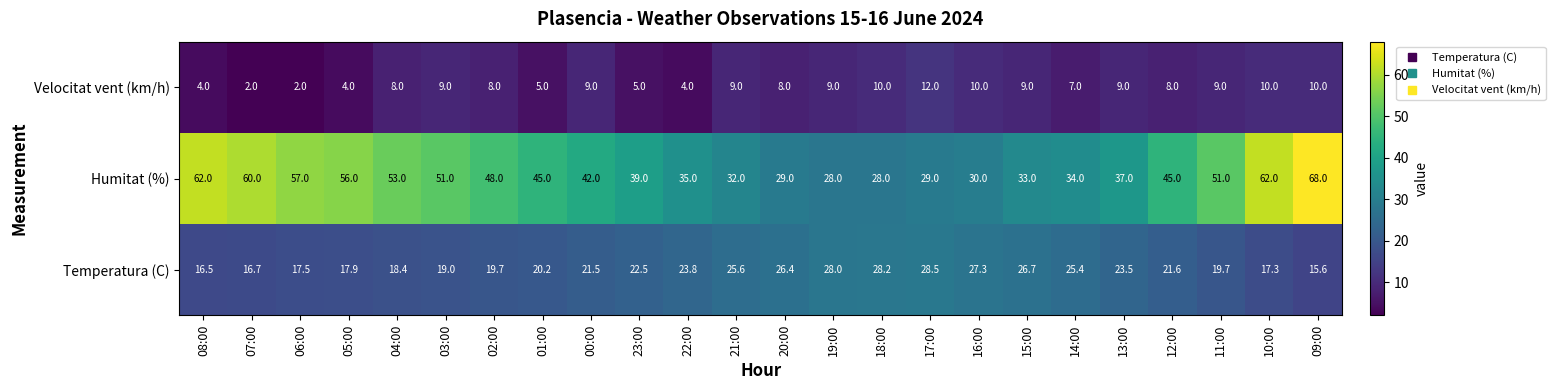

How many series are shown in this chart?

3